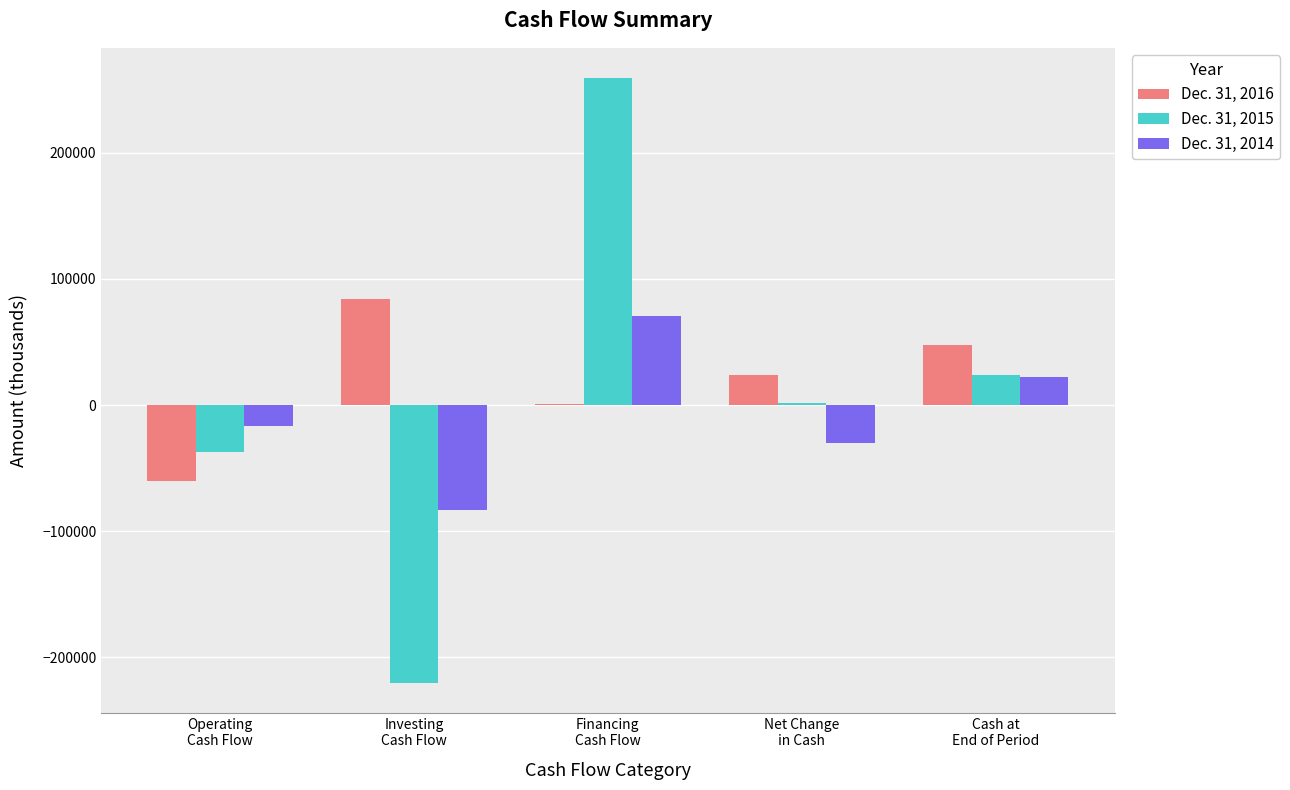

The value of Dec. 31, 2016 at Investing
Cash Flow is 137953. True or false?

False